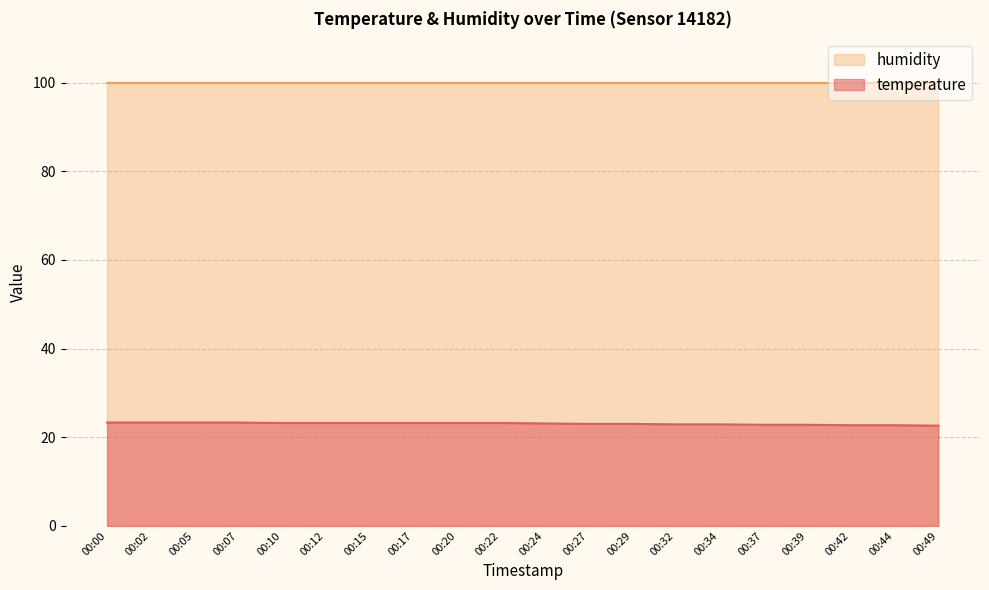

Between 00:02 and 00:27, which is larger?

00:02